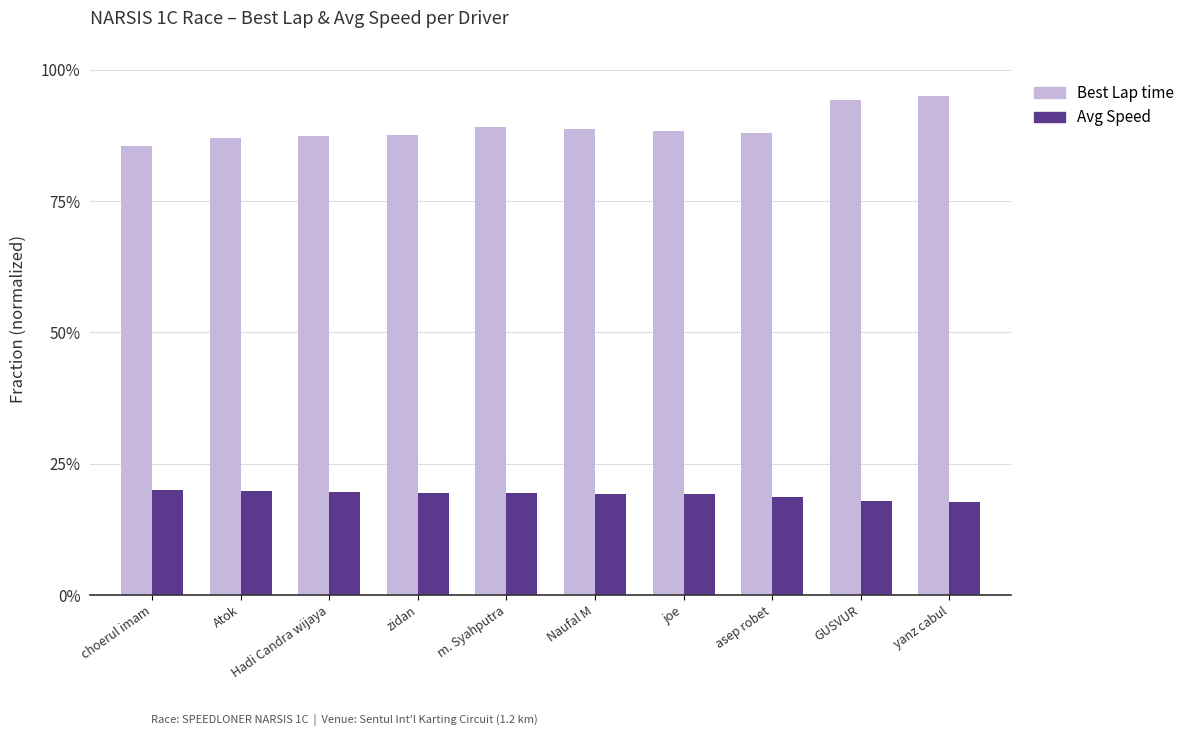

What is the total value across all series at m. Syahputra?

108.5